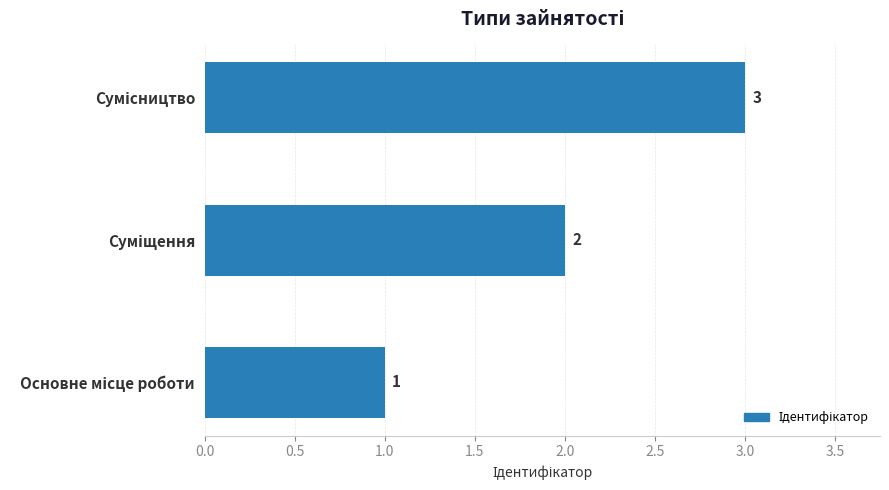

What is the sum of all values?

6